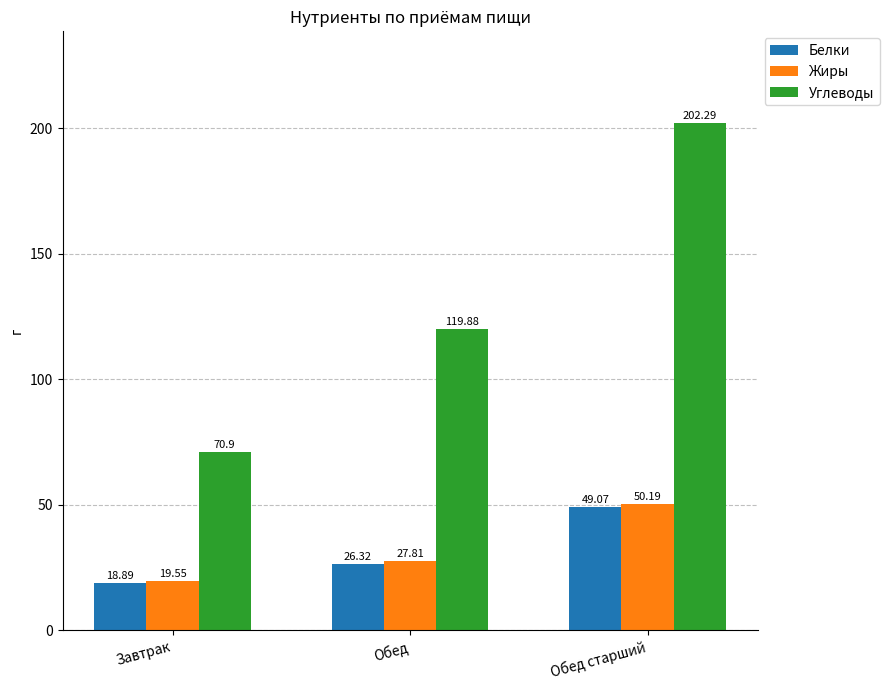

Which series has the widest spread of values?

Углеводы